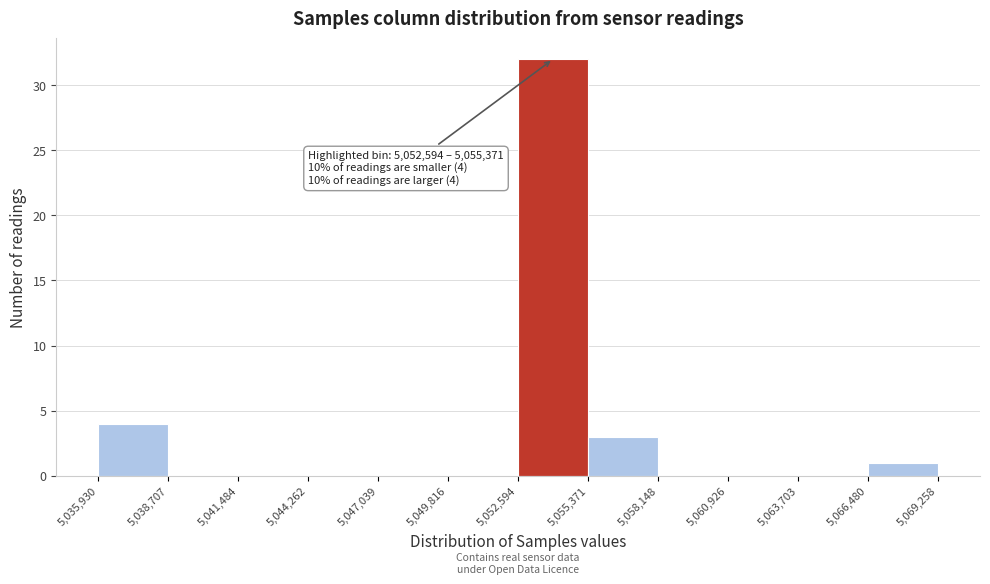

Which range on the x-axis has the tallest bar?

5,052,594 to 5,055,371